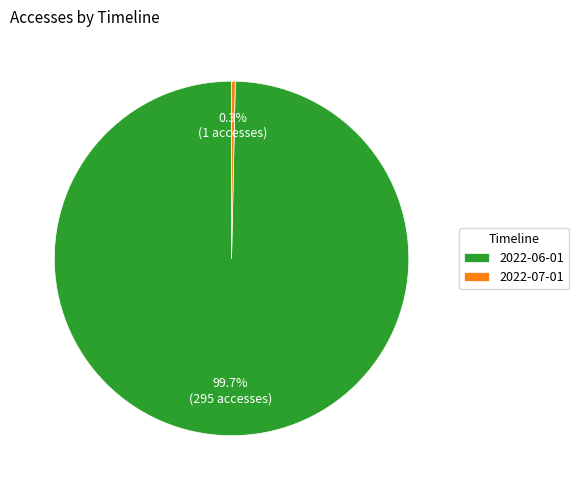

Does 2022-07-01 represent more than half of the total?

No